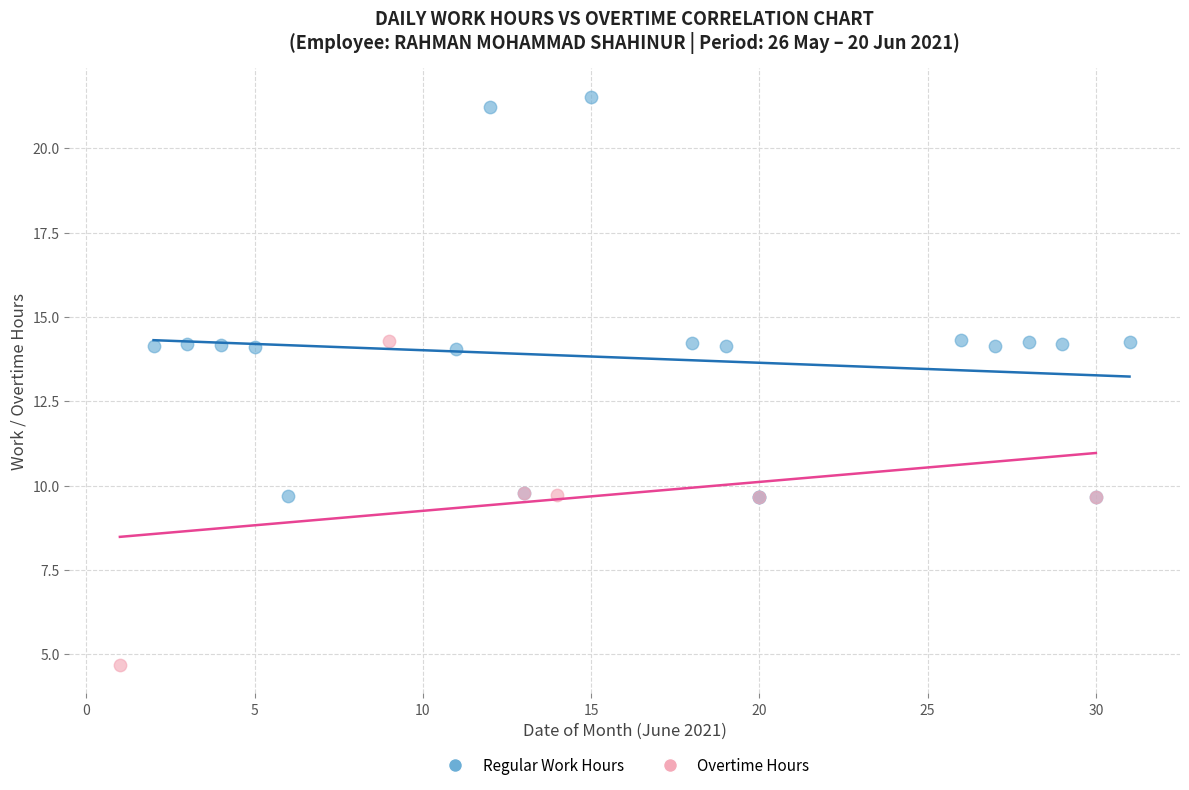

Which series contains the lowest Y value?

Overtime Hours